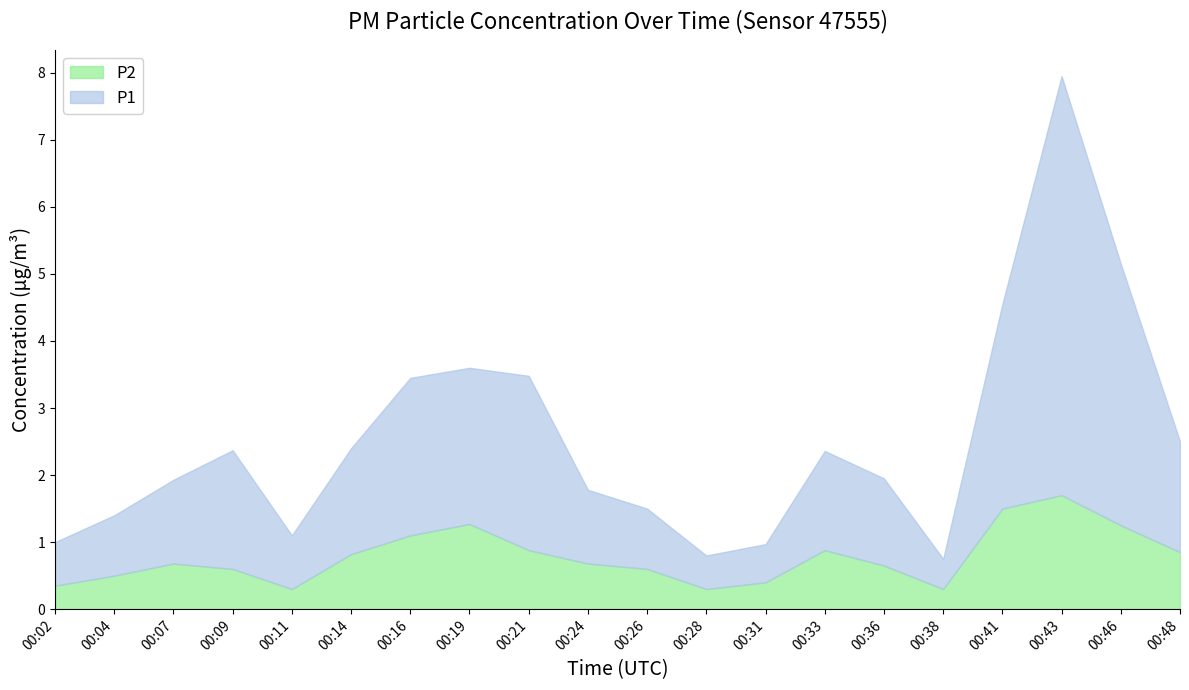

True or false: P2 and P1 cross at least once.

False